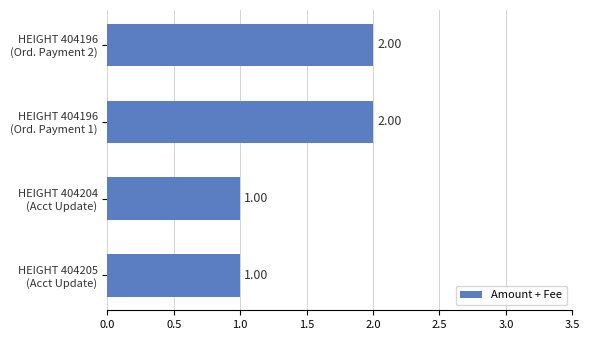

What is the sum of all values?

6